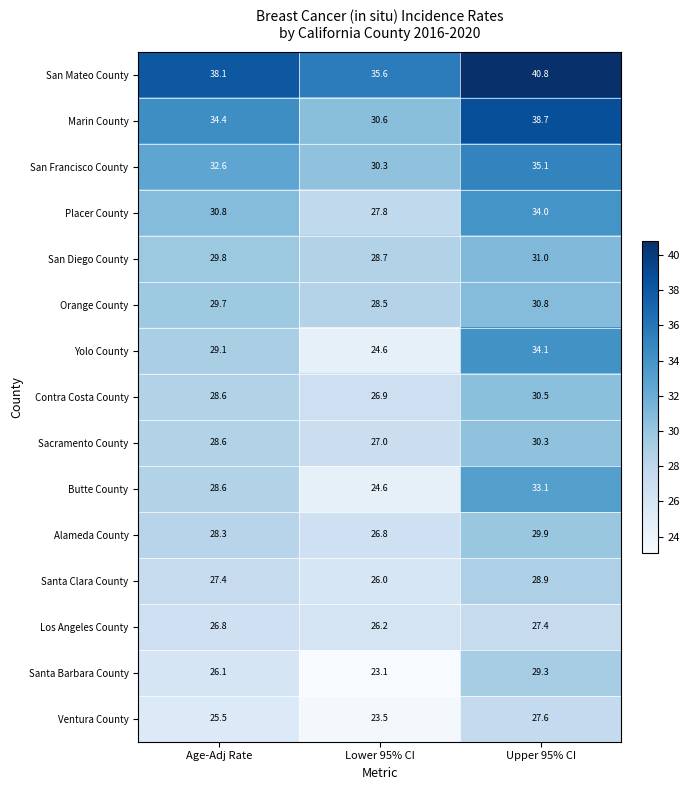

At which category is the sum across all series the highest?

Upper 95% CI